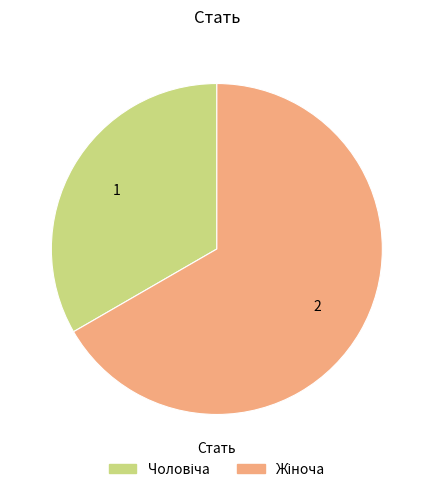

Is there any slice that represents more than half of the pie?

Yes